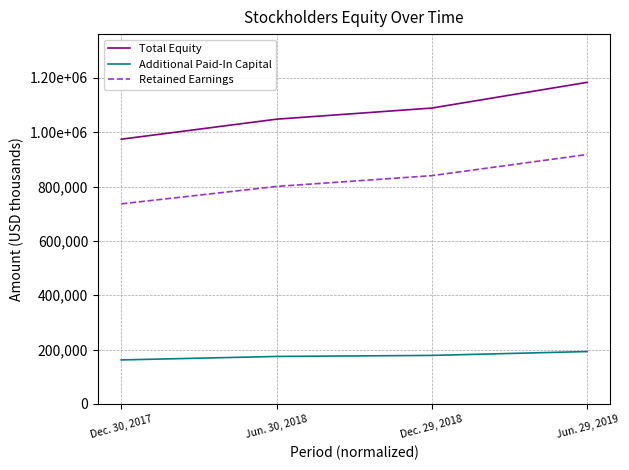

What is the value of the Total Equity point at the 4th from the left?

1183233